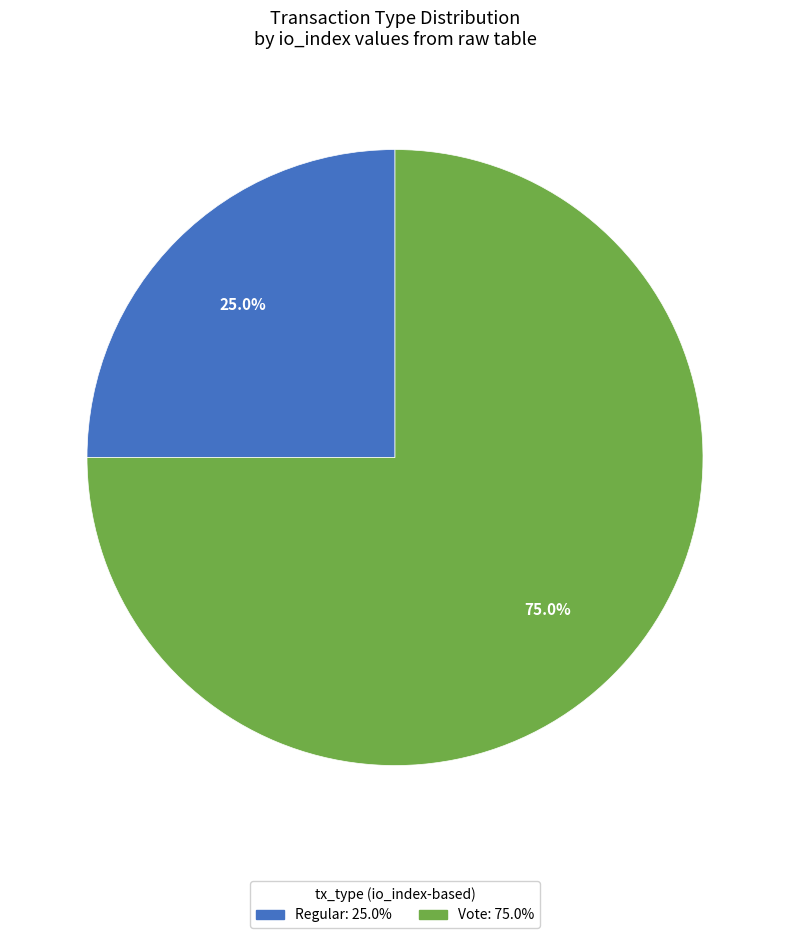

To the nearest percent, what is the difference between the Regular and Vote slice percentages?

50%